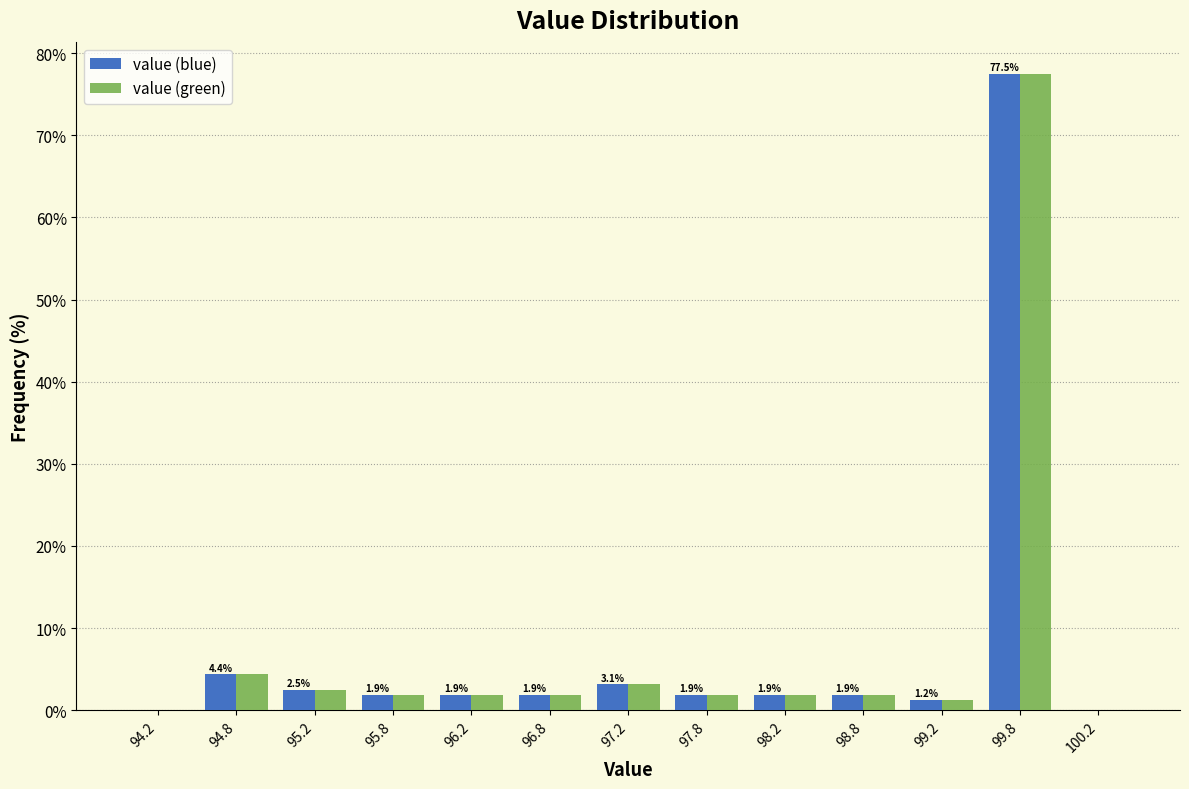

In the value (green) series, which range on the x-axis has the tallest bar?

99.5 to 100.0